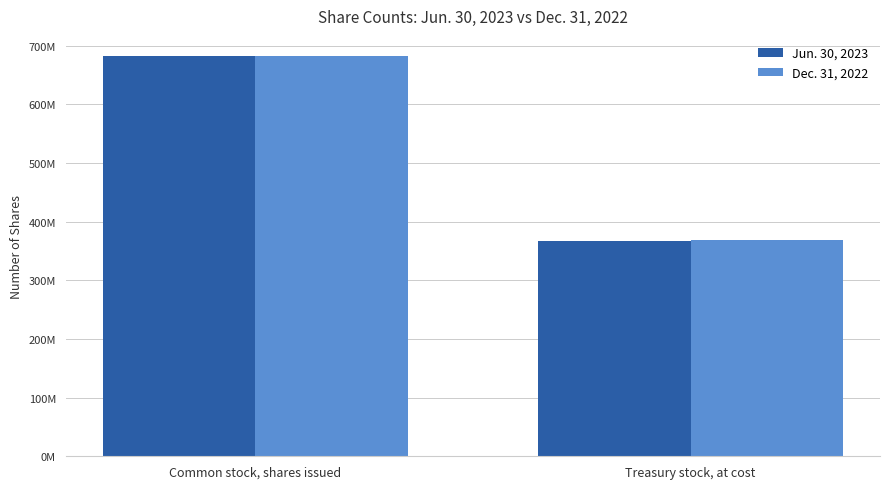

What is the difference between the maximum and minimum values in the Jun. 30, 2023 series?

314935821